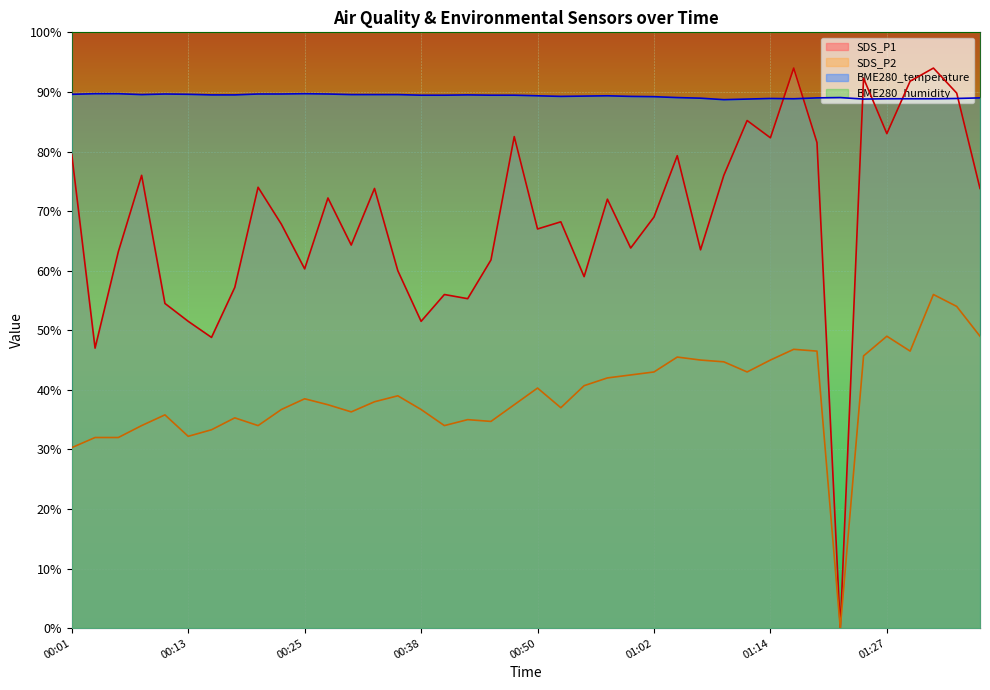

What is the label of the 34th point from the right?

00:16